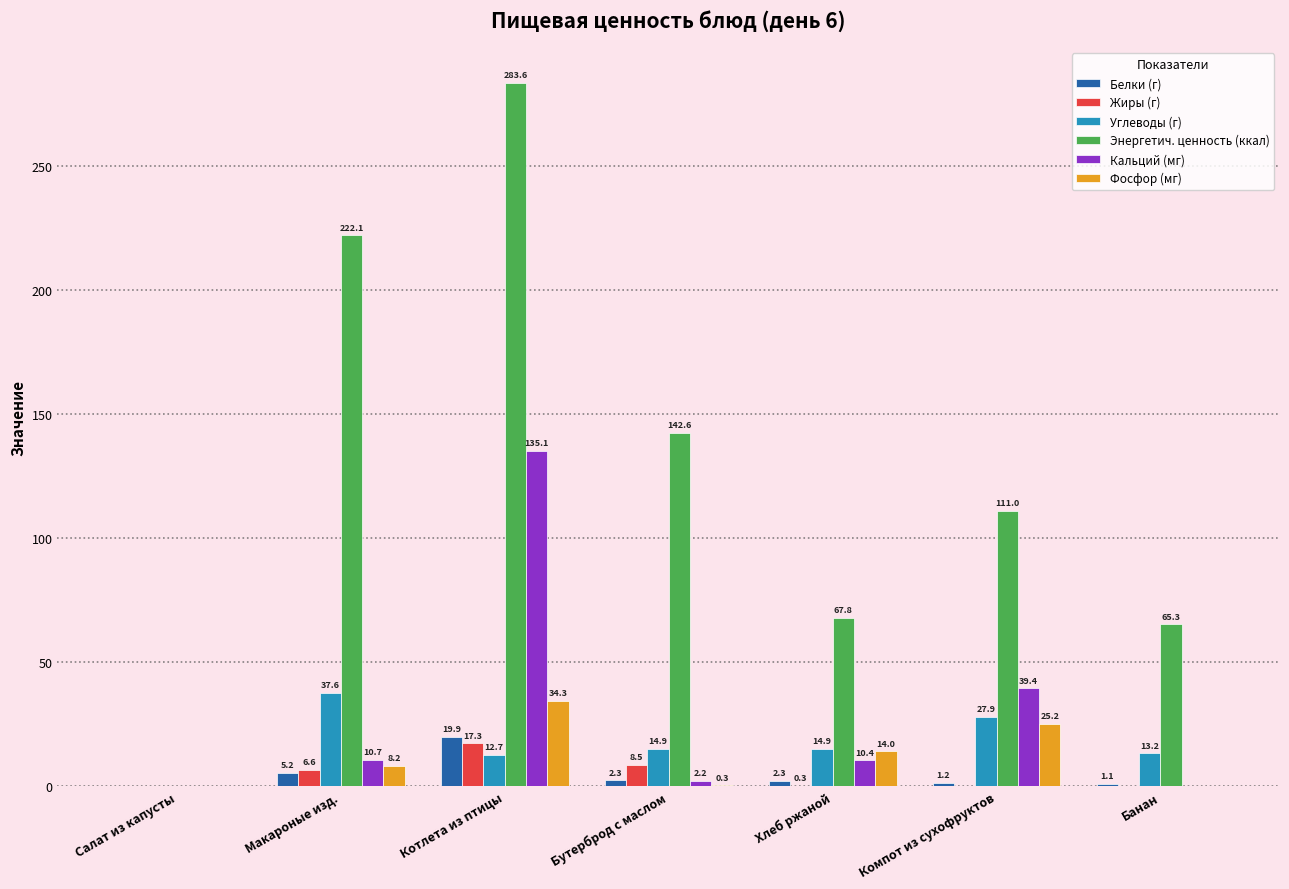

What is the total value across all series at Хлеб ржаной?

109.7